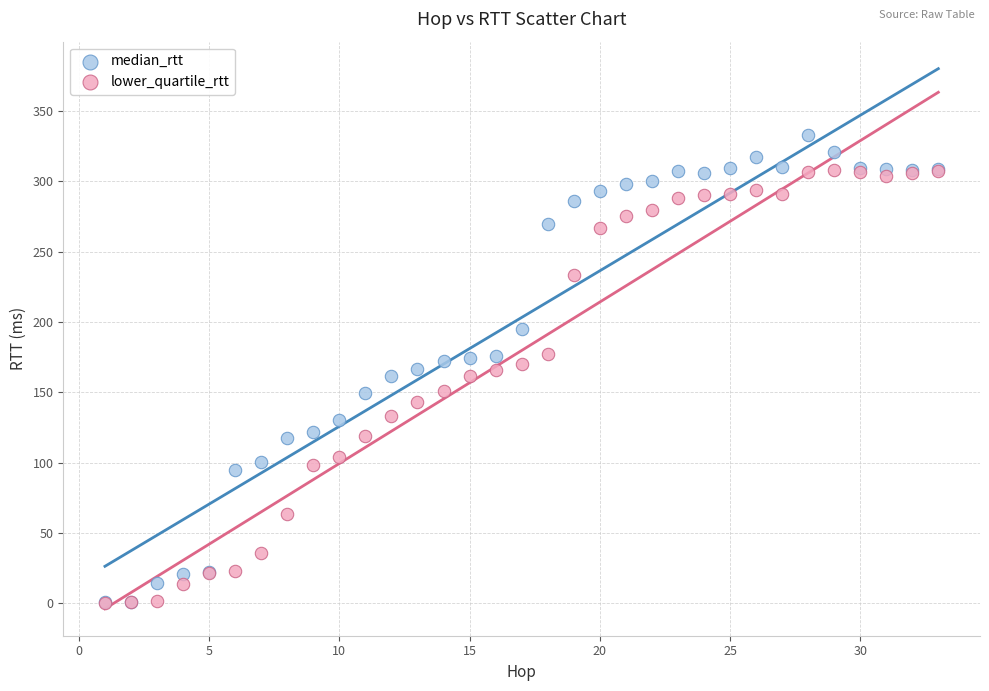

What are all the series names shown in the legend?

median_rtt, lower_quartile_rtt